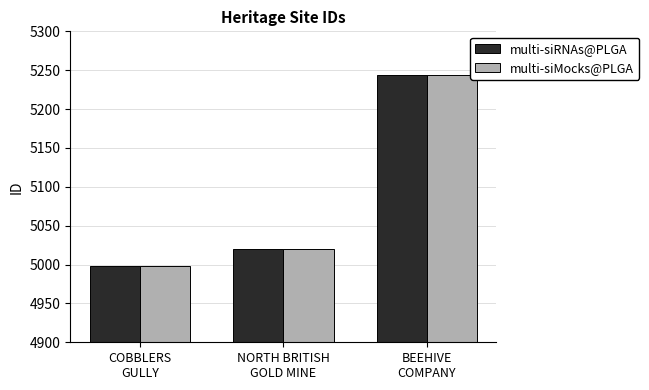

What is the average value of the multi-siMocks@PLGA series?

5087